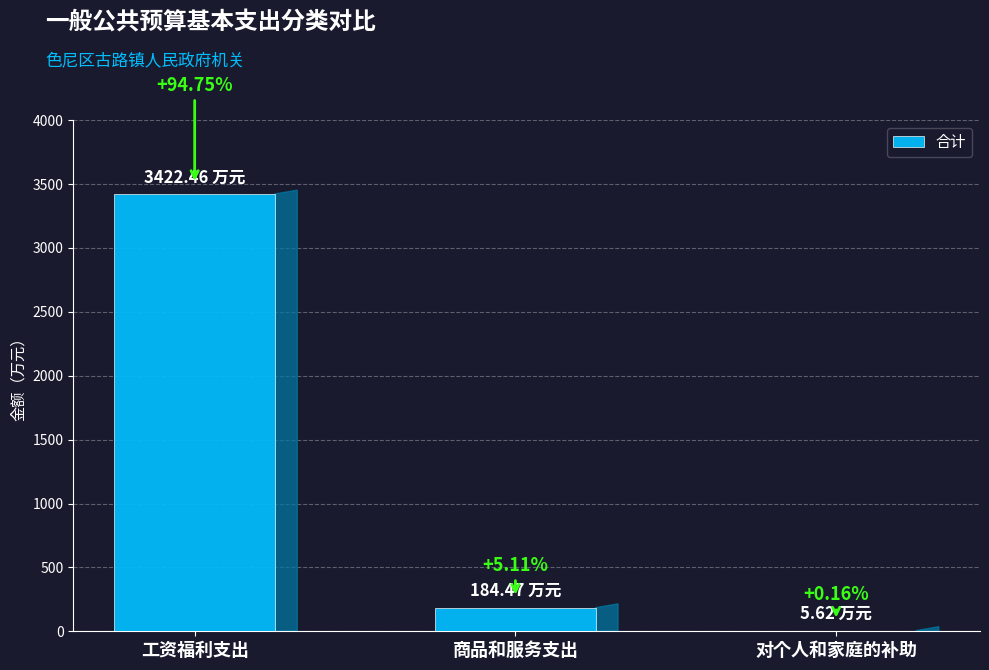

Are the bars horizontal?

No